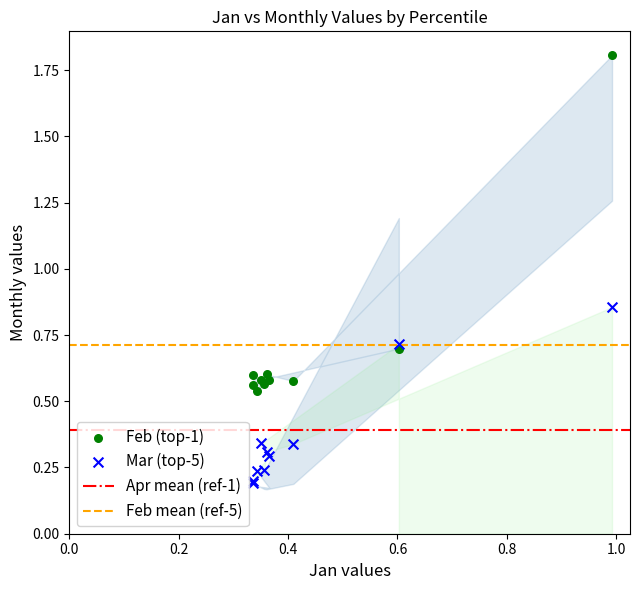

Which series has the largest Y range (max minus min)?

Feb (top-1)